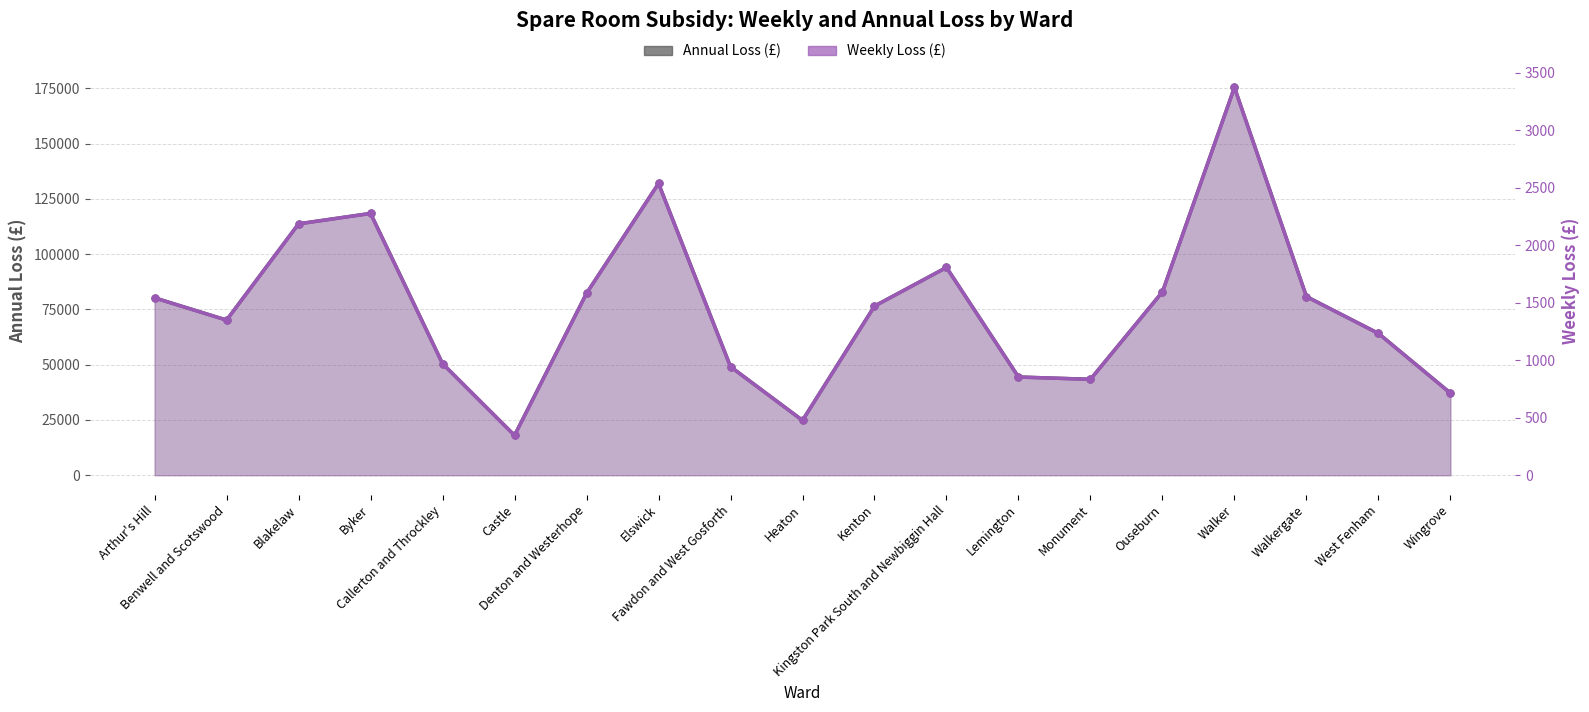

The Weekly Loss (£) series shows 2277.4 at Byker. True or false?

True